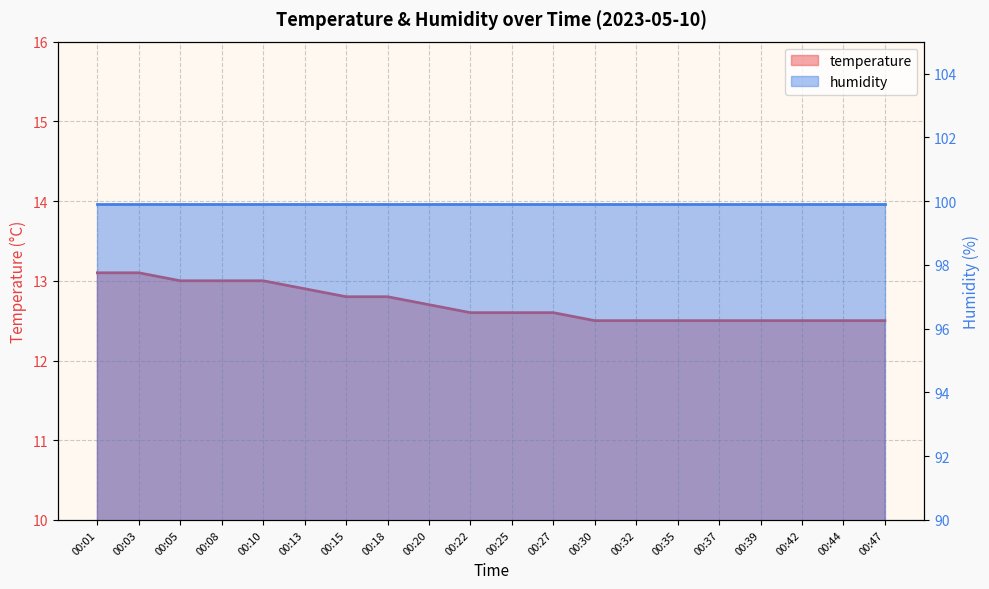

The chart shows a value of 12.6 at 00:27. True or false?

True